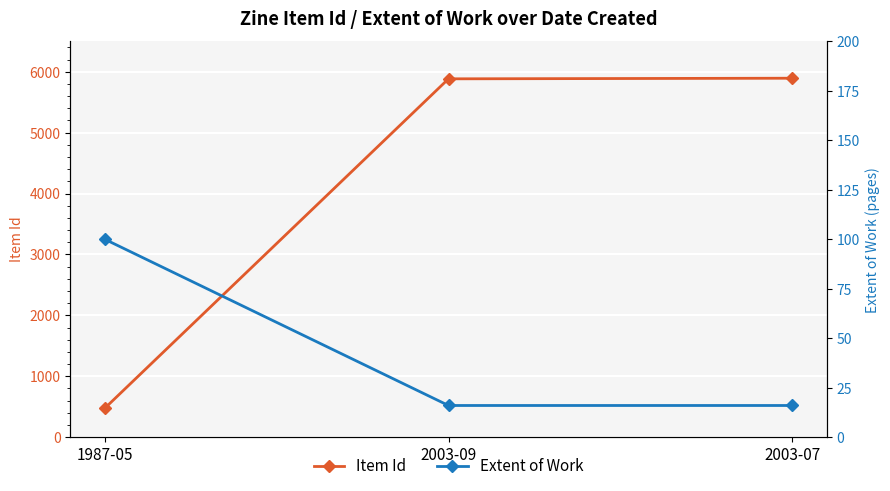

At which label is Item Id closest to 3183?

2003-09